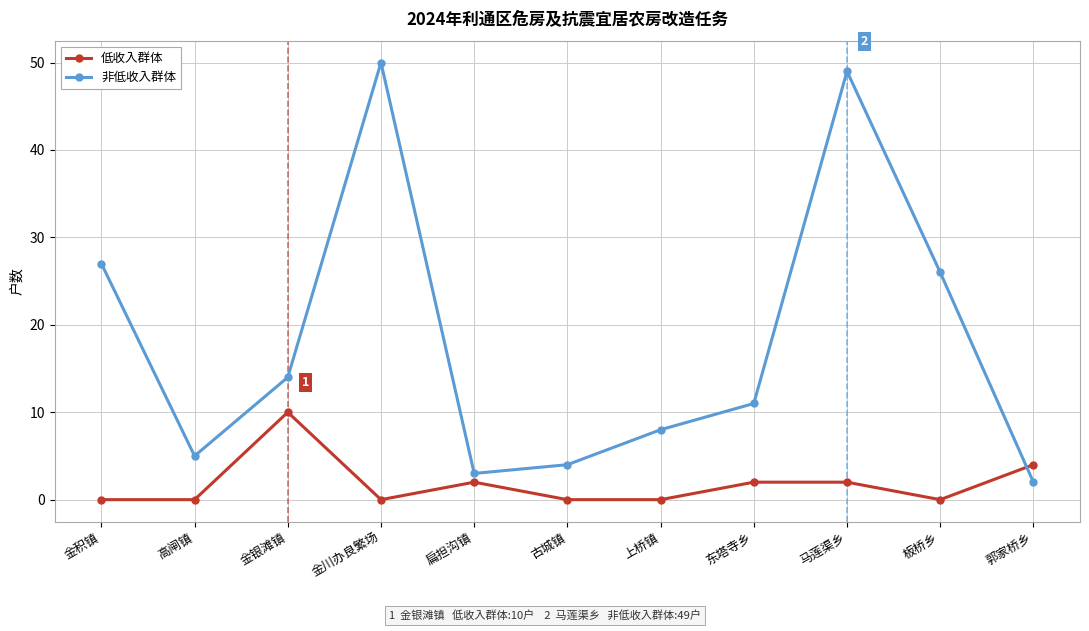

What is the highest value of the 非低收入群体 series?

50